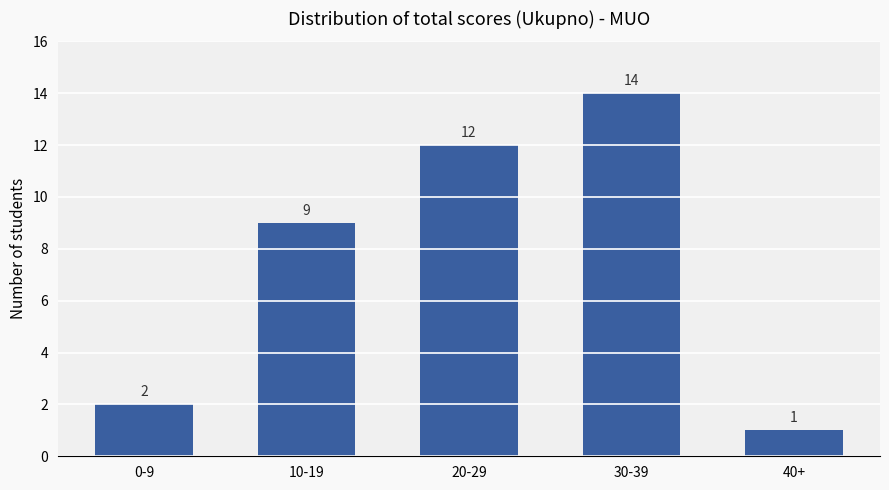

Does the chart contain stacked bars?

No